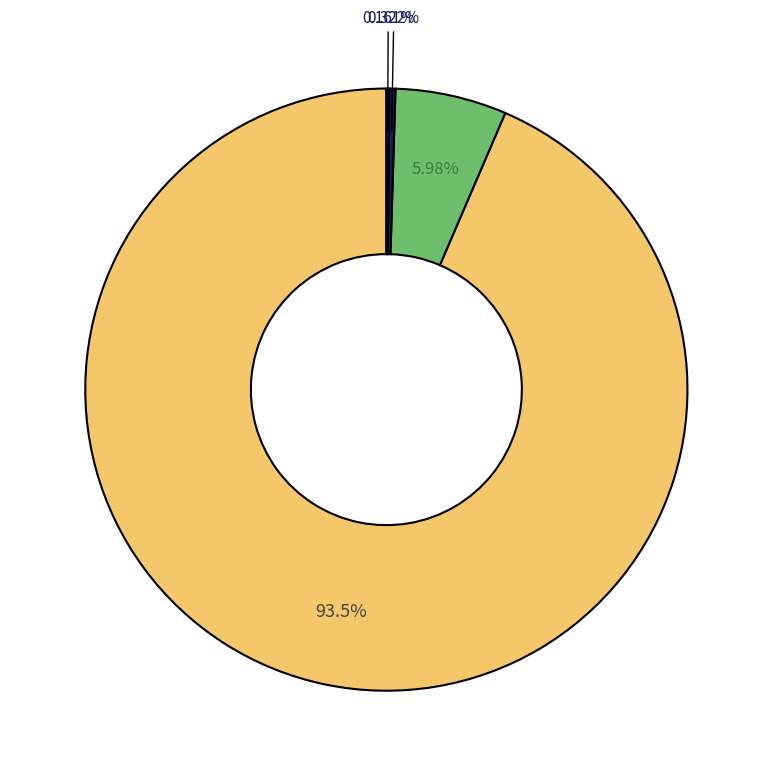

Is there any slice that represents more than half of the pie?

Yes